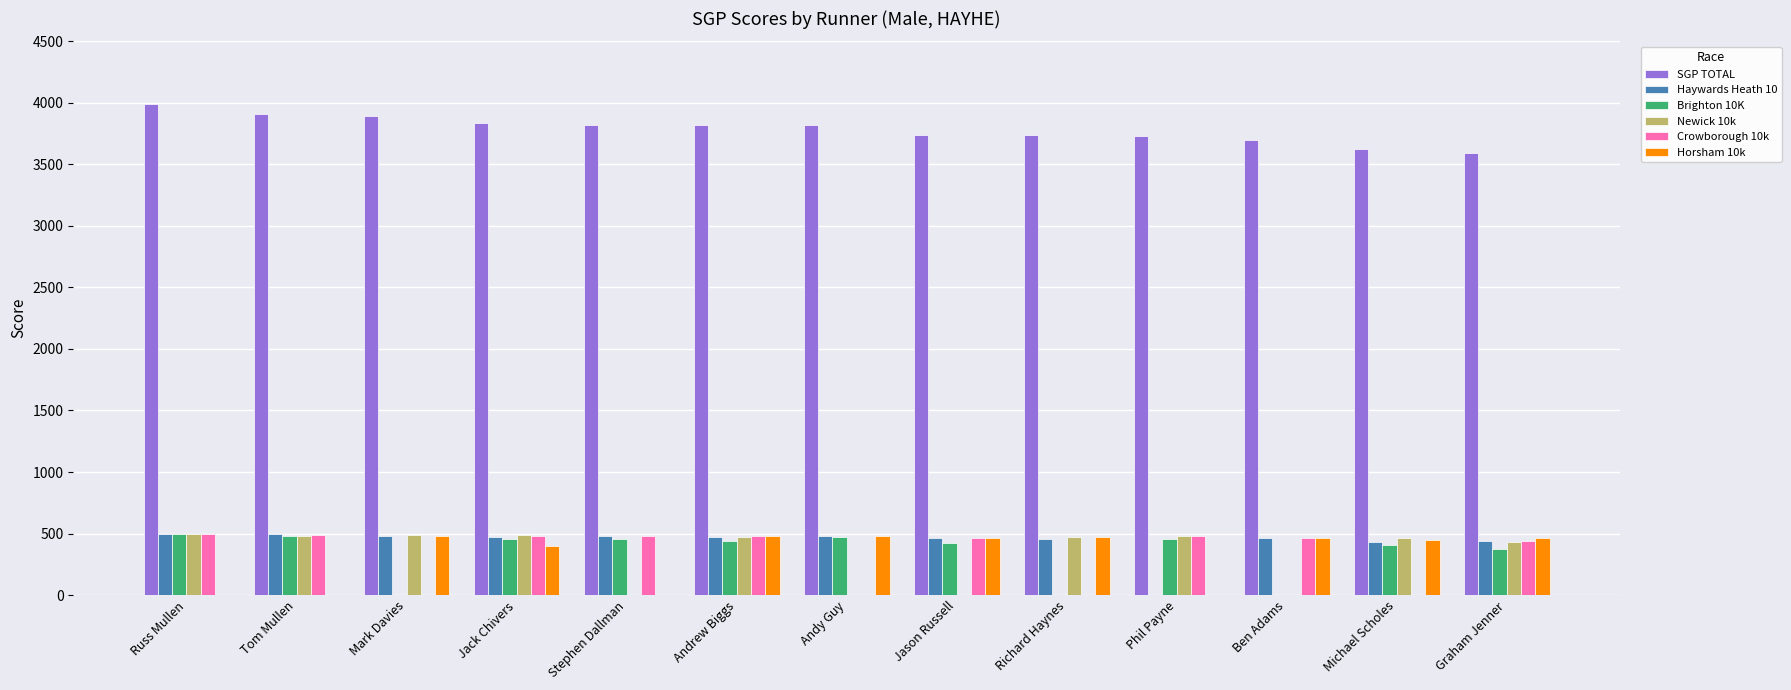

What is the sum of all SGP TOTAL values?

49213